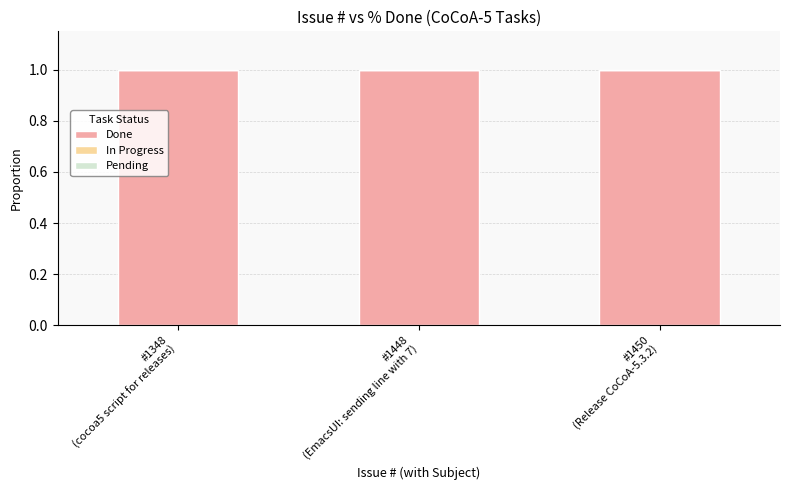

Is it true that Pending equals 0 at #1450
(Release CoCoA-5.3.2)?

True